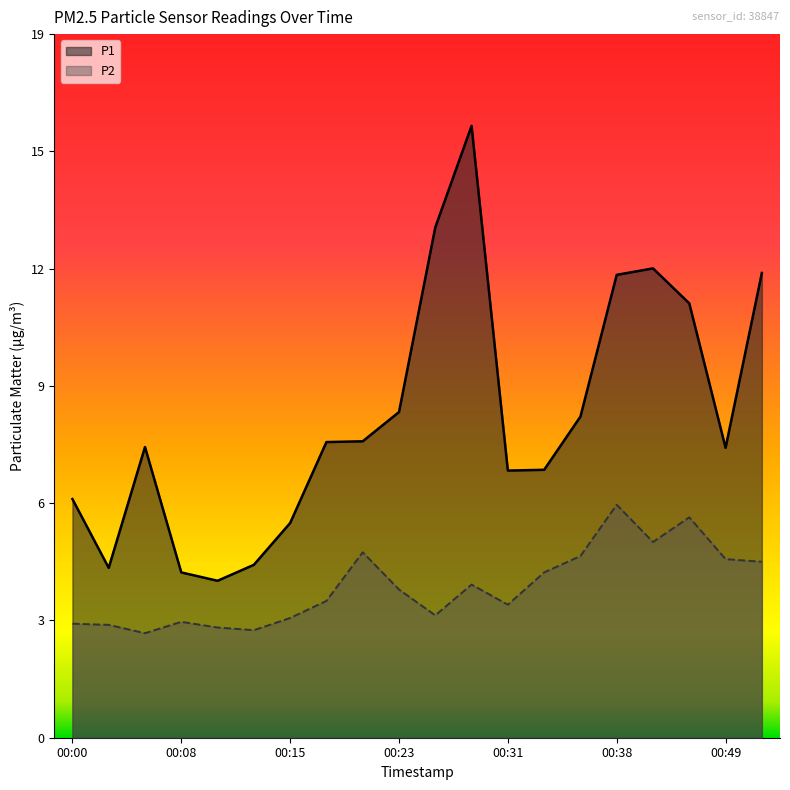

Is the value of P1 at 00:13 greater than the value of P2 at 00:08?

Yes